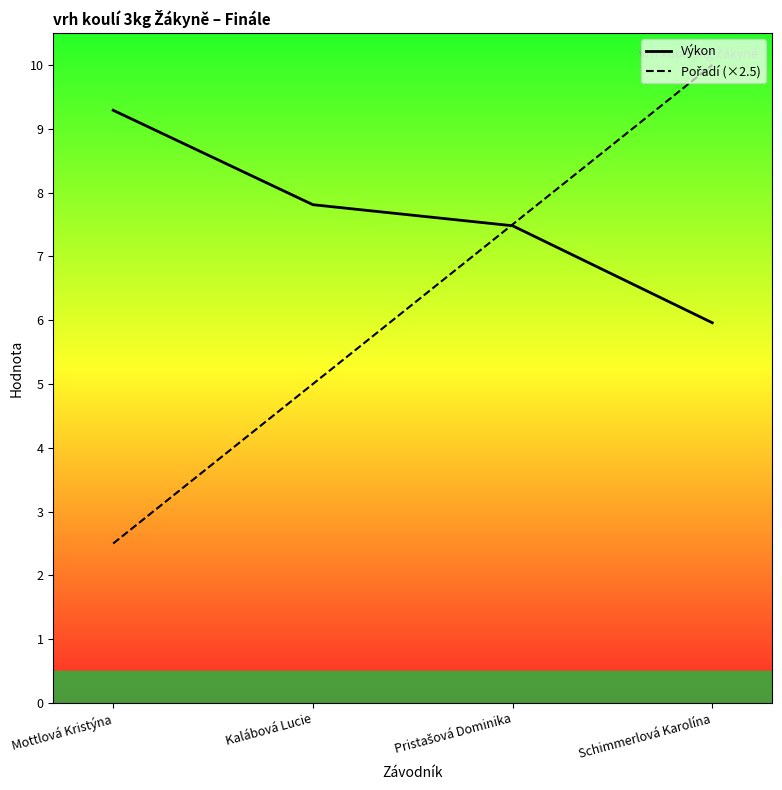

After their last crossing, which series has the higher values: Pořadí (×2.5) or Výkon?

Pořadí (×2.5)